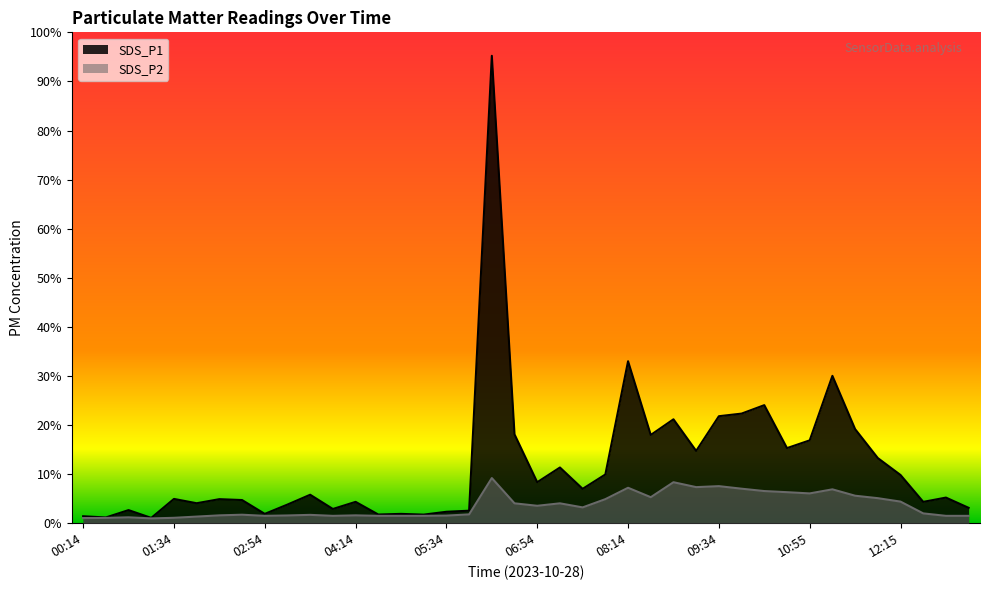

At which category does SDS_P2 reach its first local peak?

00:54